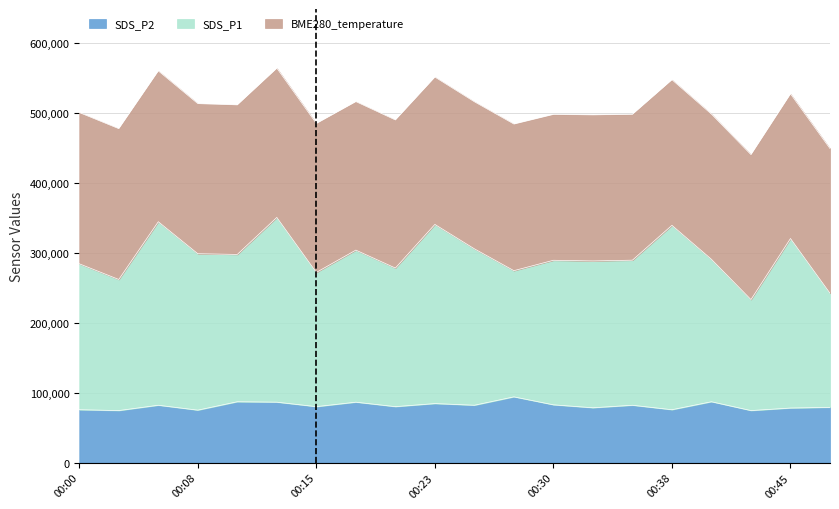

What is the difference between the second highest and second lowest values in the SDS_P2 series?

12600